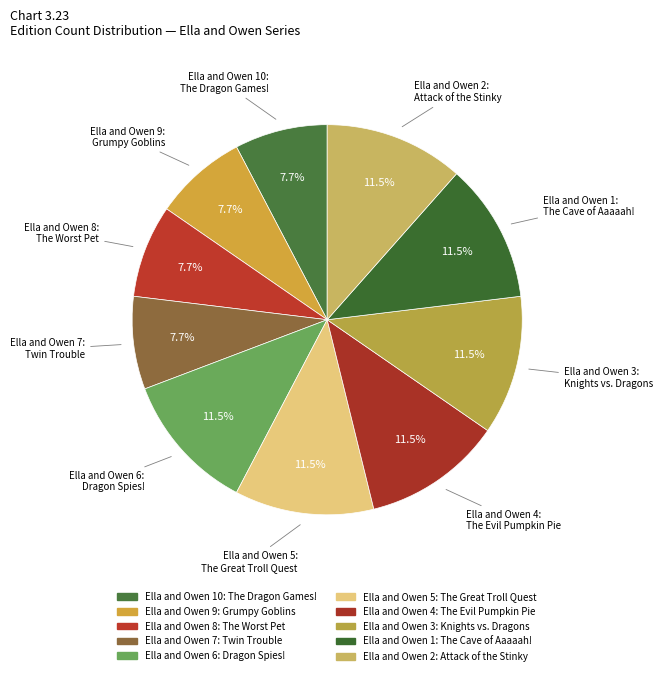

Count the number of slices in the pie.

10